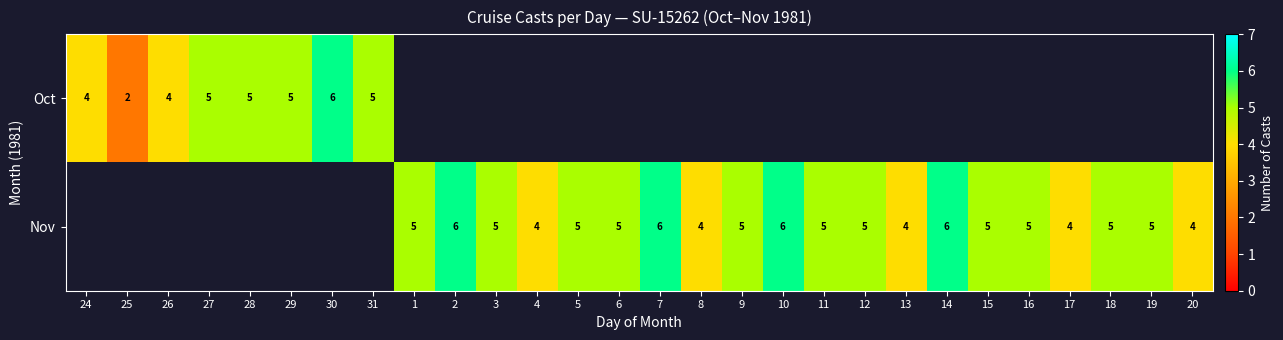

Count the number of data series in this chart.

2